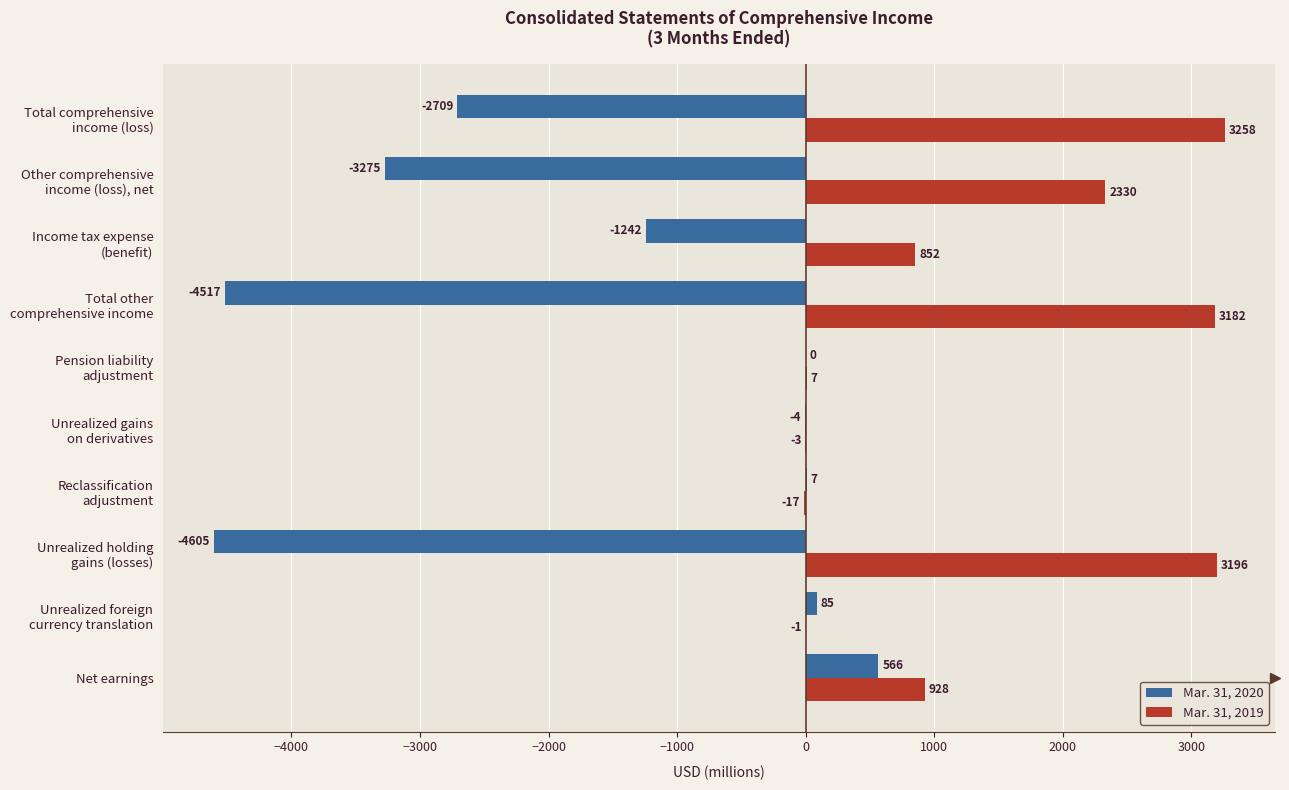

What are all the series names shown in the legend?

Mar. 31, 2020, Mar. 31, 2019